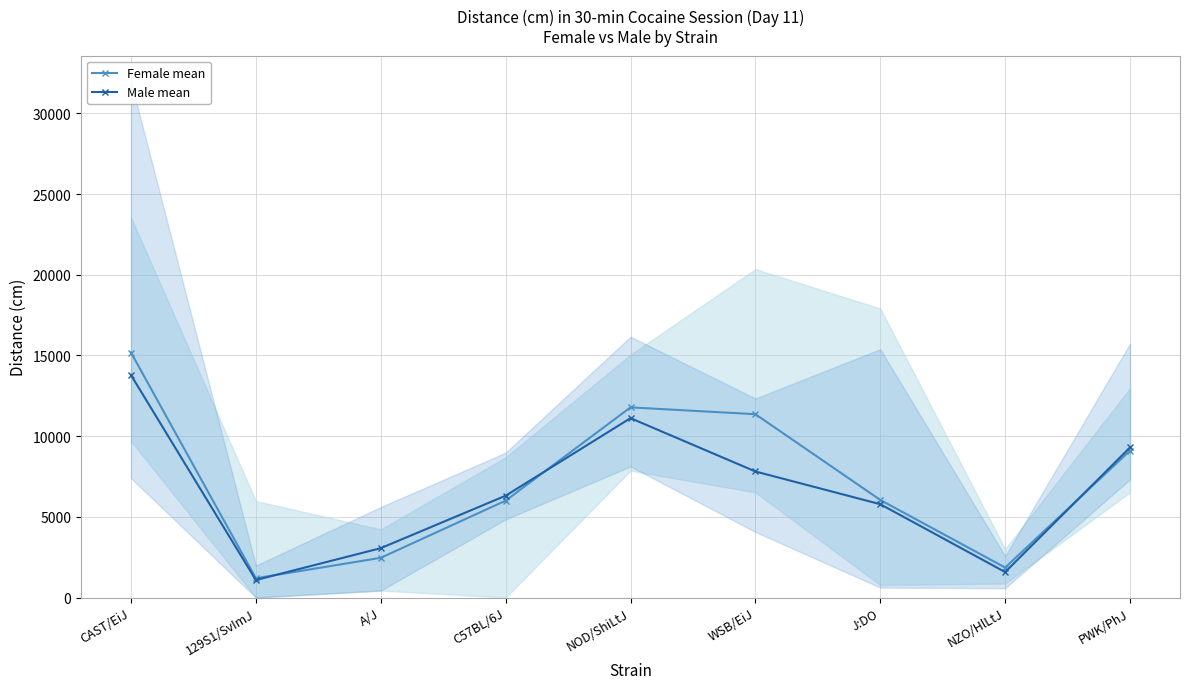

What is the difference between the highest and lowest values at J:DO?

264